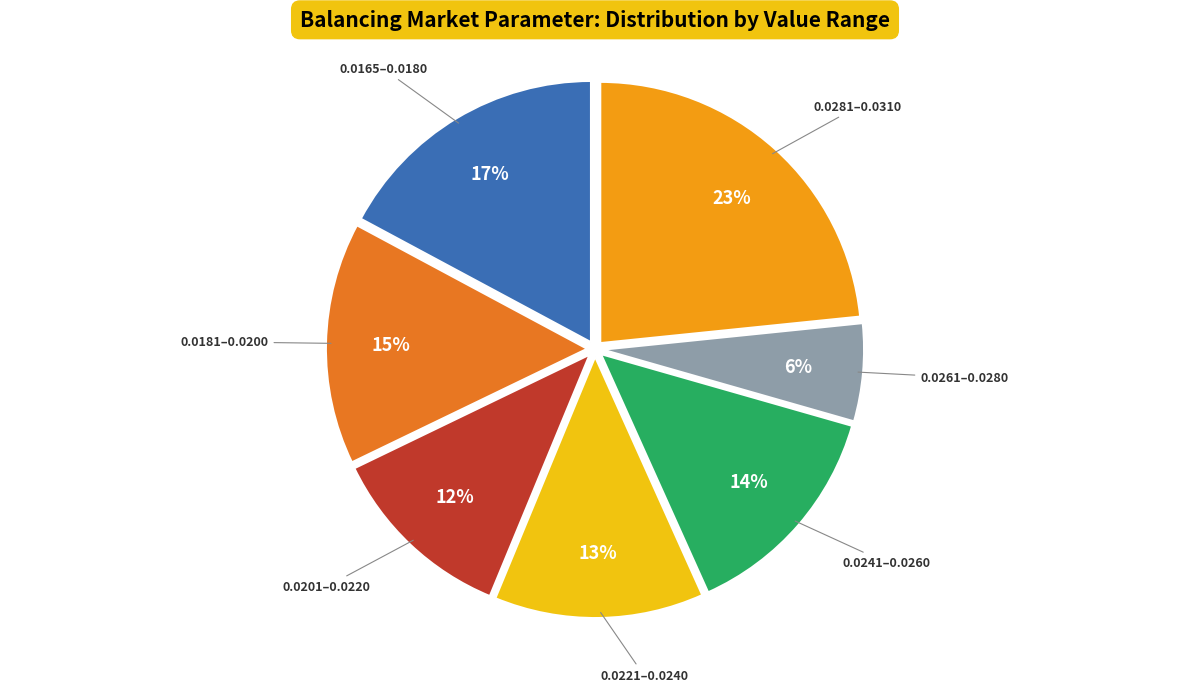

To the nearest percent, what is the difference between the largest and smallest slice percentages?

17%